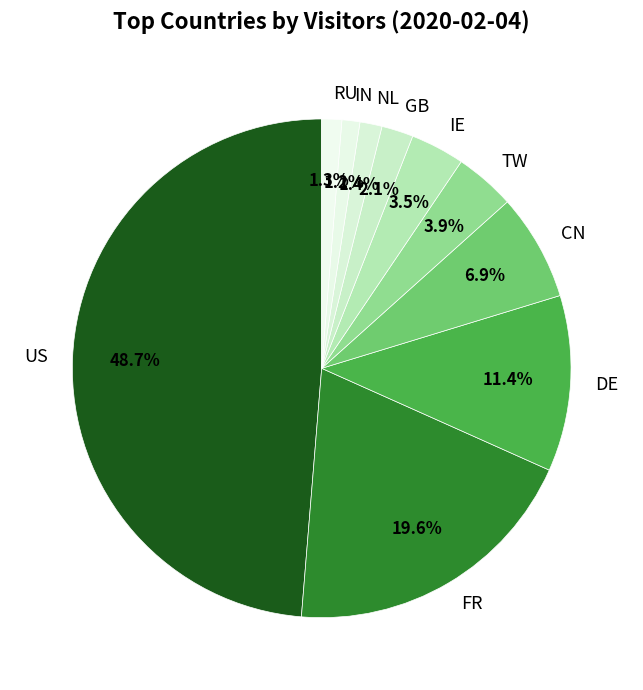

How many slices are in this pie chart?

10